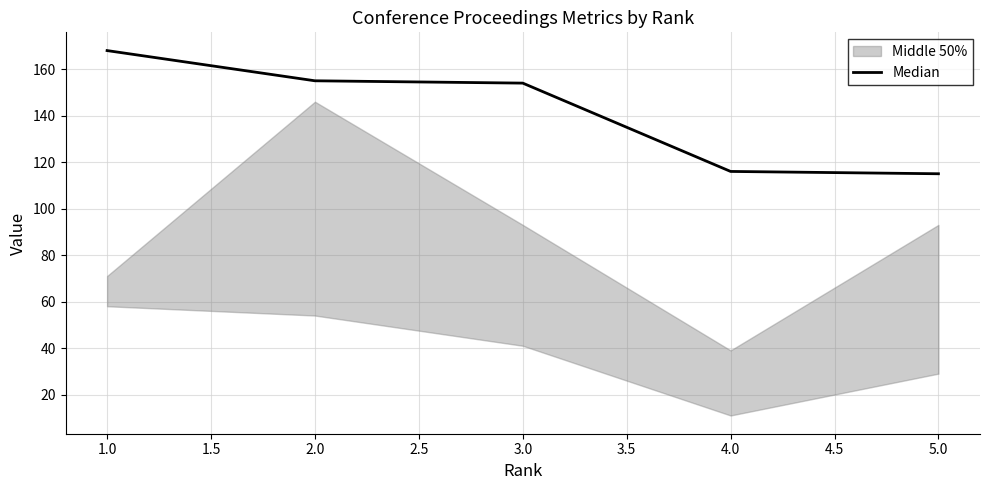

True or false: Median has a value of 189 at 5.0.

False